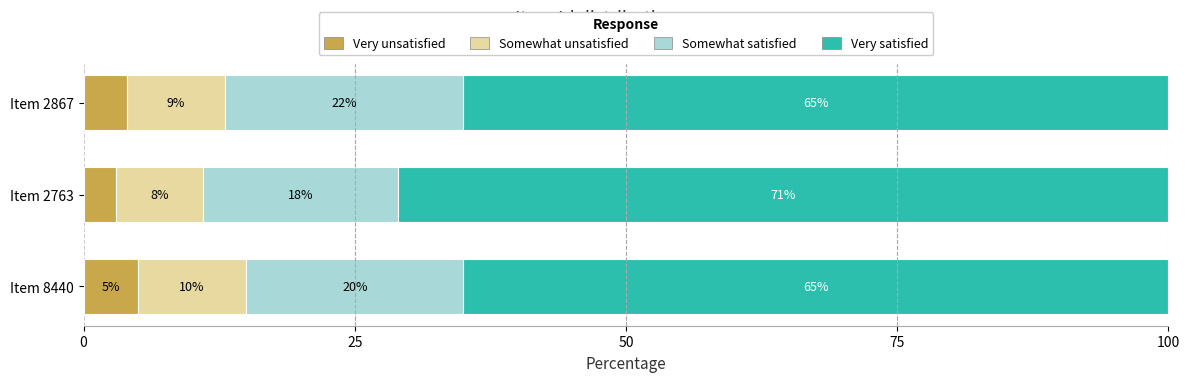

What is the total value across all series at Item 2867?

100